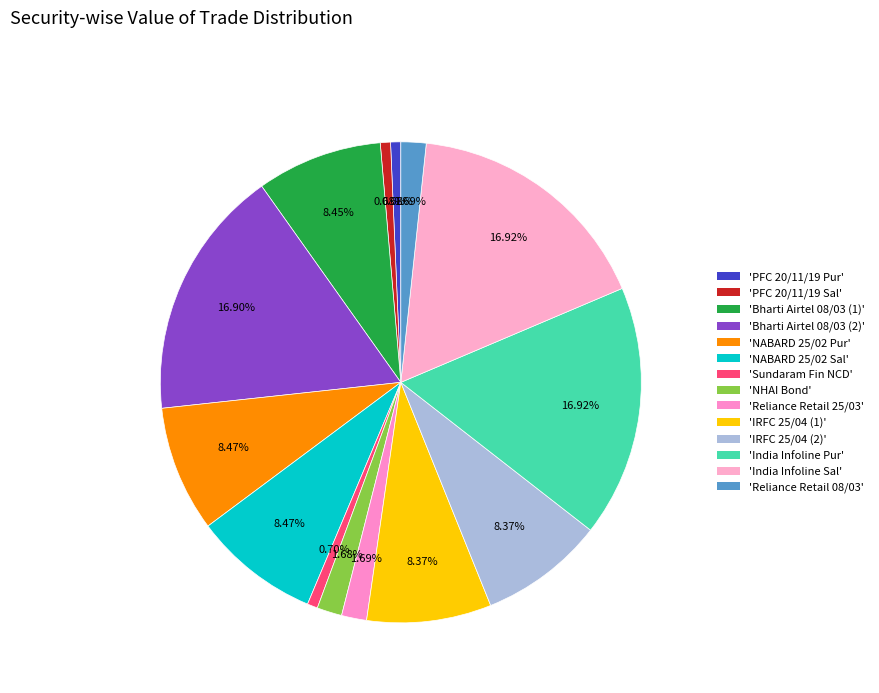

How many slices are in this pie chart?

14